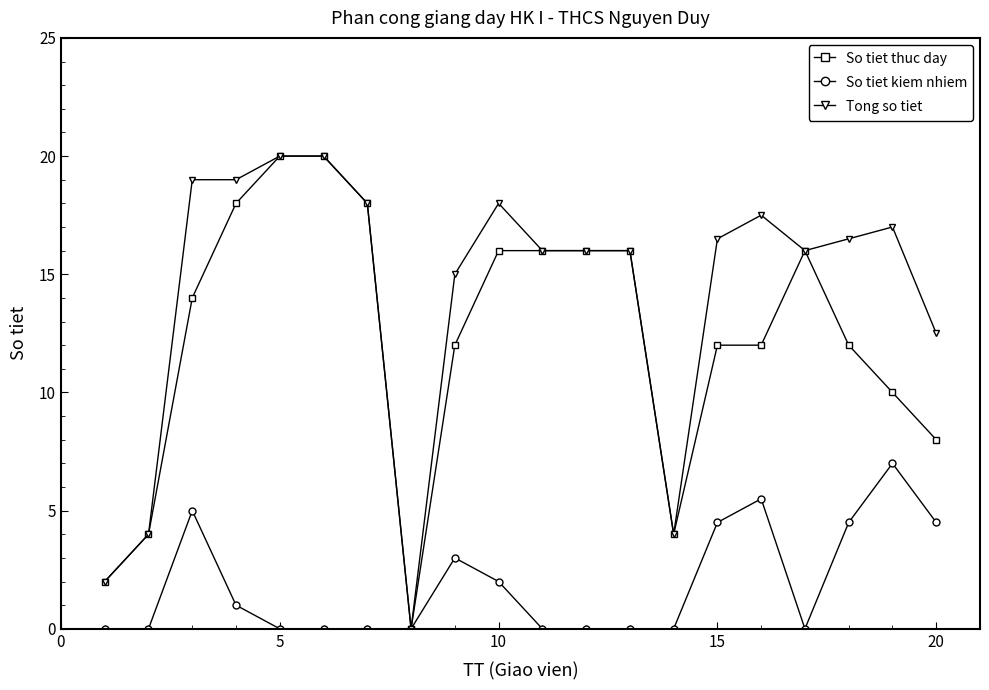

True or false: So tiet kiem nhiem has more than 2 points higher than both neighbors.

True